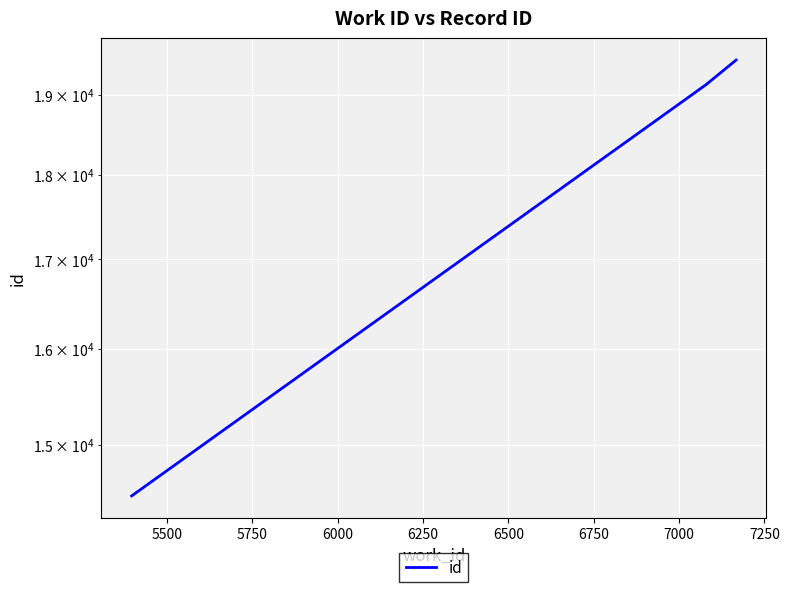

True or false: the data has more than 0 interior local peaks.

False